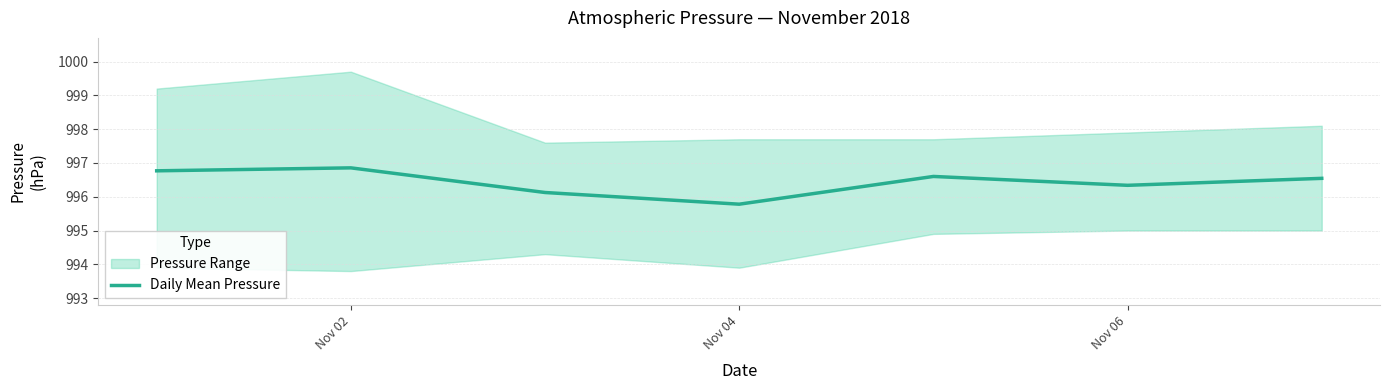

The value of Daily Mean Pressure at Nov 02 is 996.9. True or false?

True